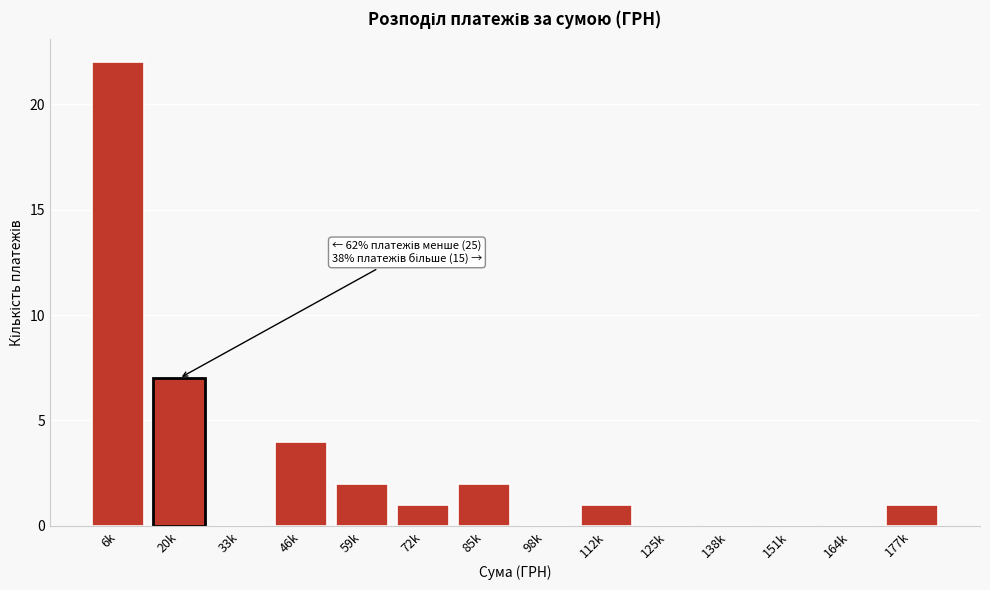

Reading right to left, list all the values displayed in this chart.

177k=1	164k=0	151k=0	138k=0	125k=0	112k=1	98k=0	85k=2	72k=1	59k=2	46k=4	33k=0	20k=7	6k=22